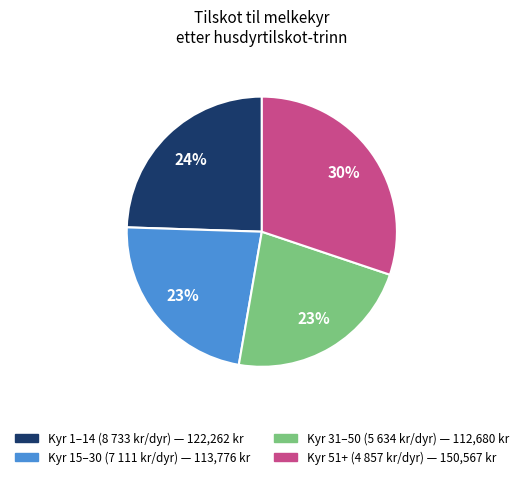

How many slices are in this pie chart?

4